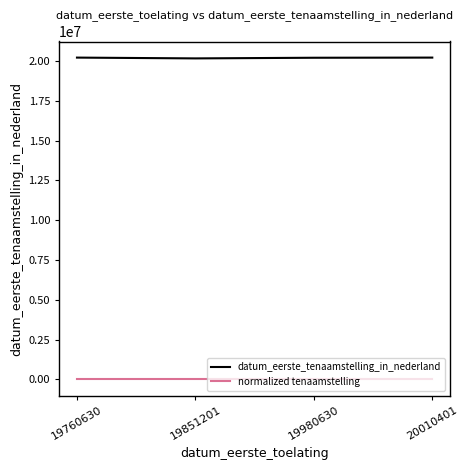

True or false: normalized tenaamstelling has more than 1 points higher than both neighbors.

False